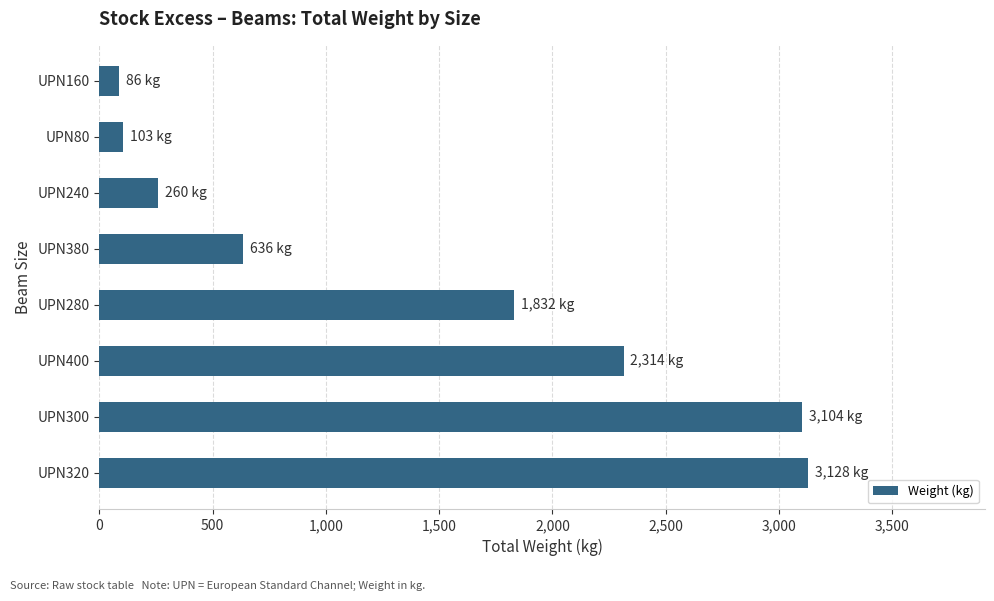

Which has a higher value, UPN80 or UPN300?

UPN300